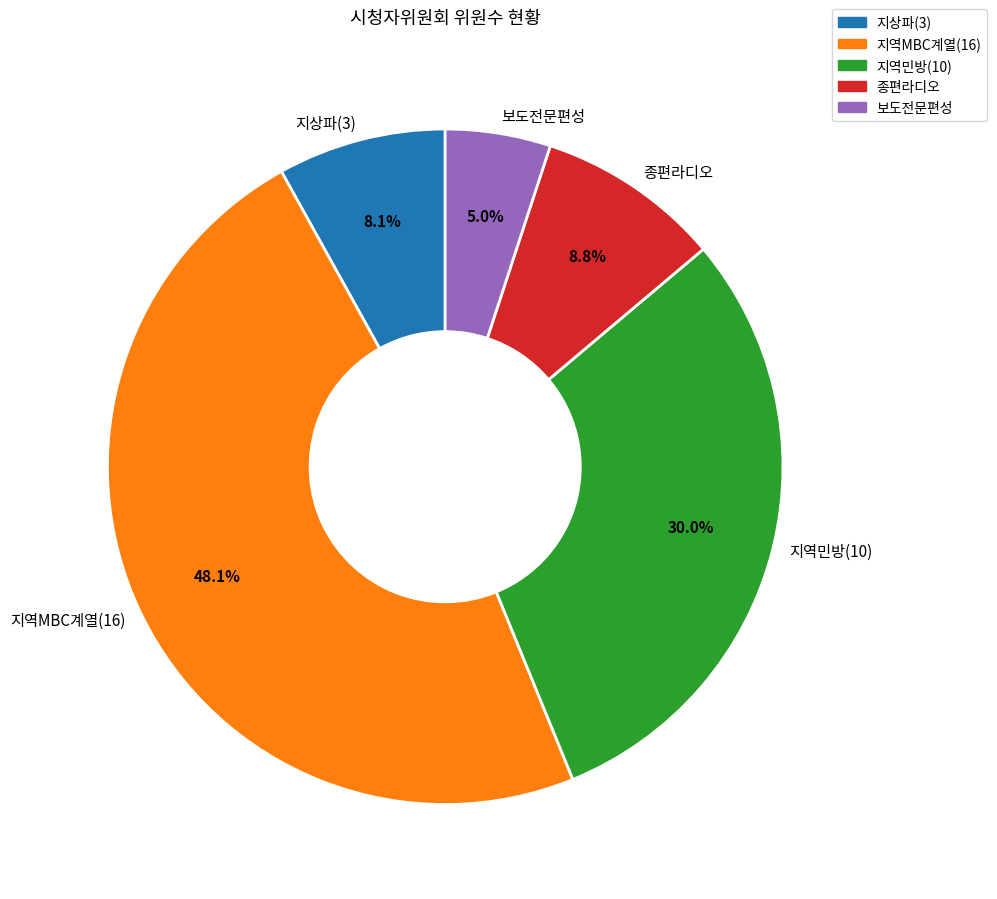

What percentage is NOT represented by 보도전문편성?

95.0%